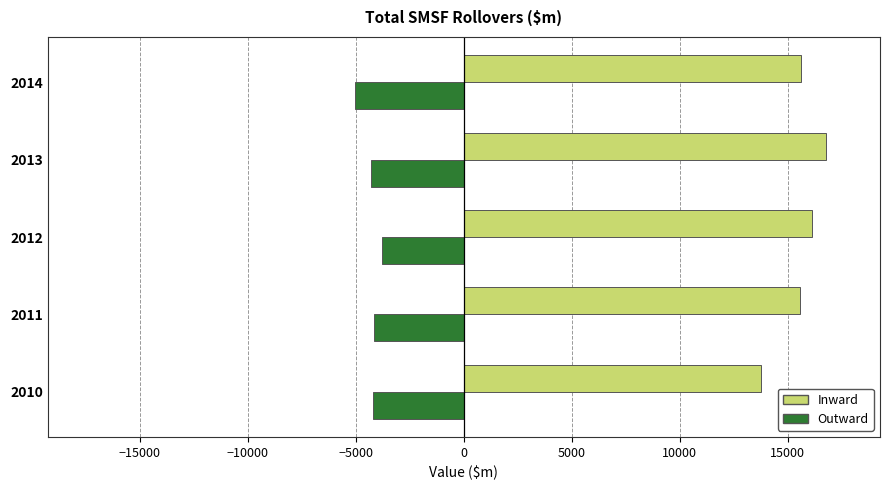

Rank the series by their average value, from lowest to highest.

Outward, Inward